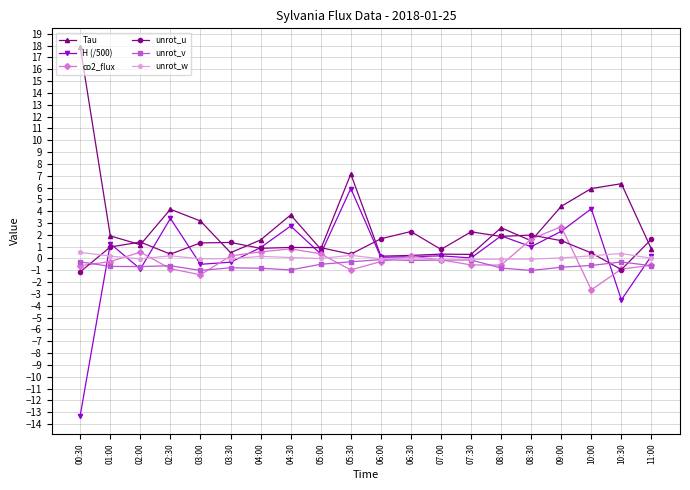

What is the label of the 18th point from the left?

10:00